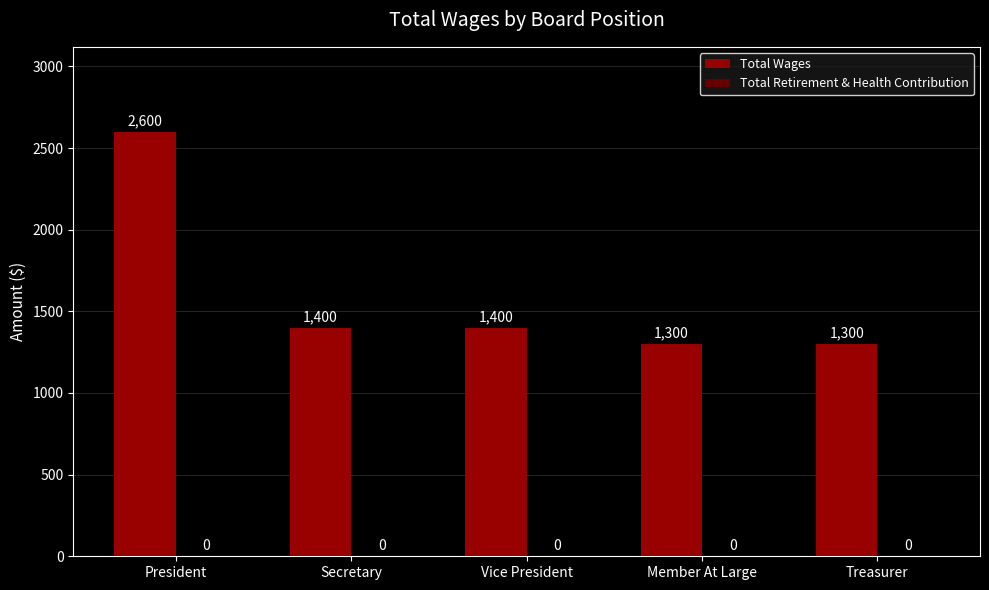

What is the change in value from President to Secretary?

-1200